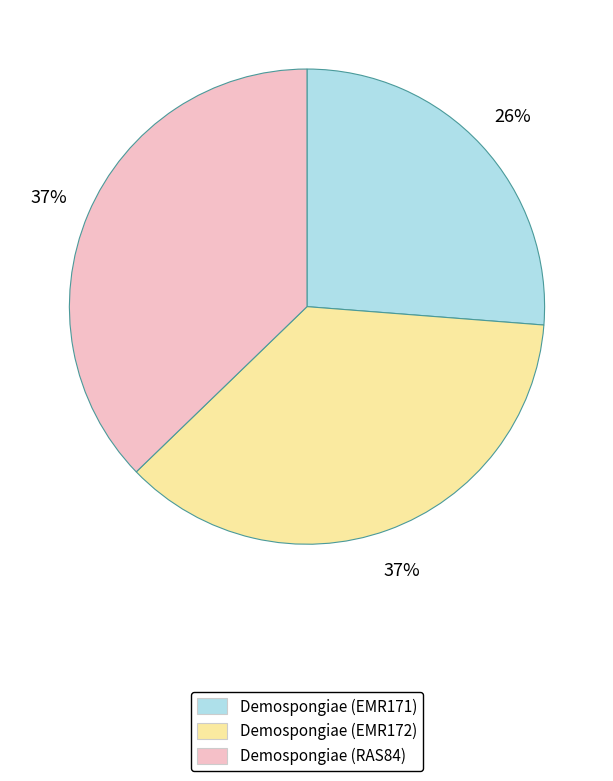

How many segments does this pie chart have?

3